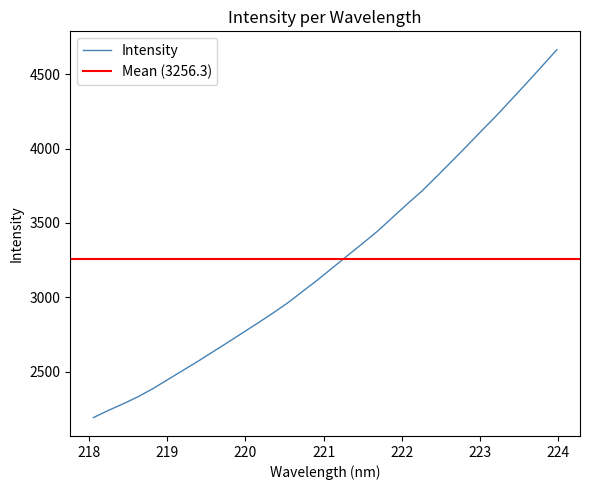

At which category does the chart reach its peak across all series?

223.9802